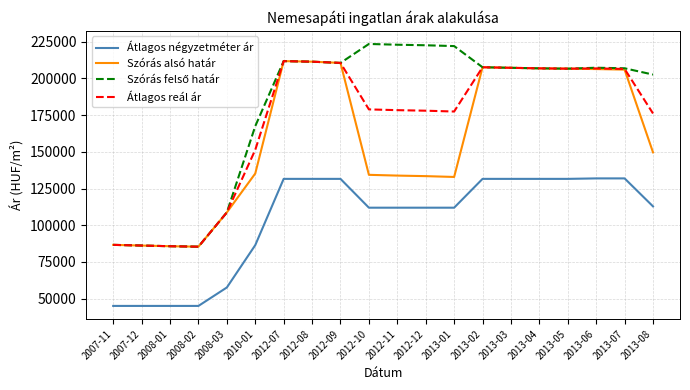

What is the total value across all series at 2007-12?

303426